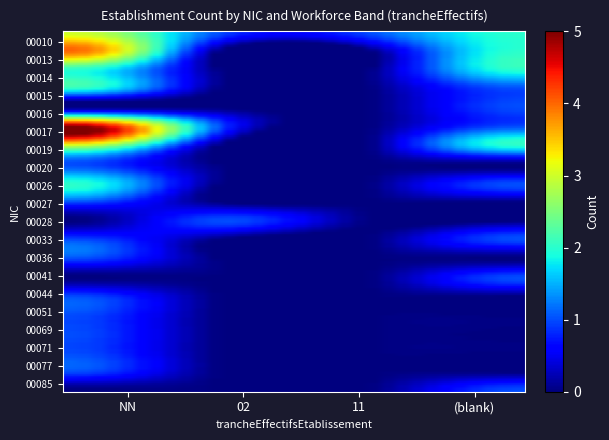

At which category is the sum across all series the highest?

NN